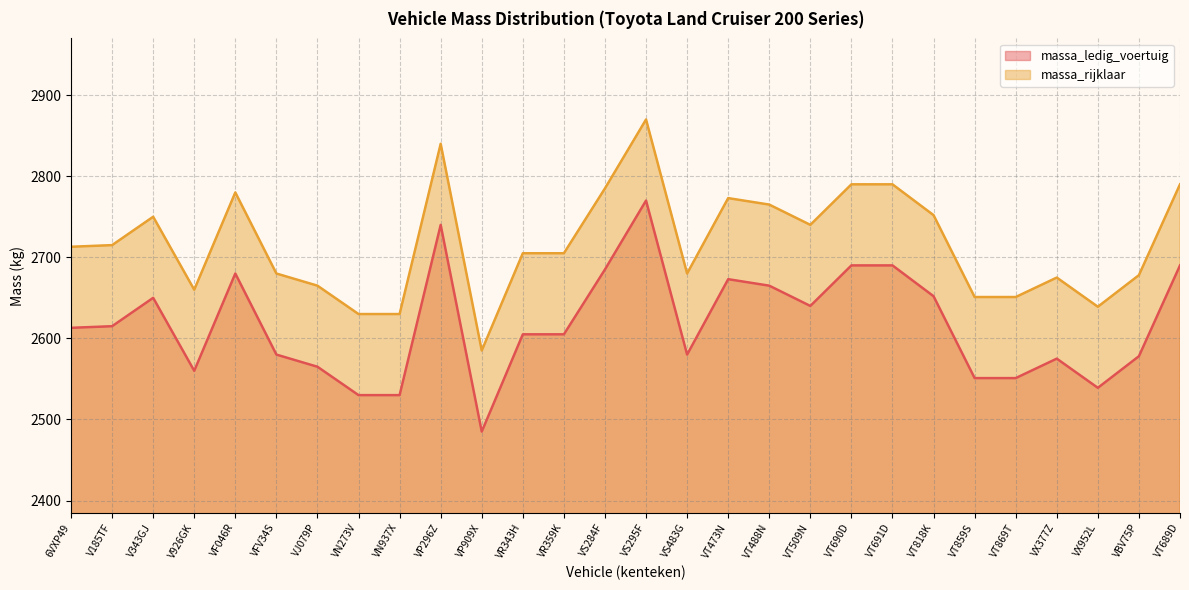

At which category does massa_ledig_voertuig reach its first local valley?

V926GK